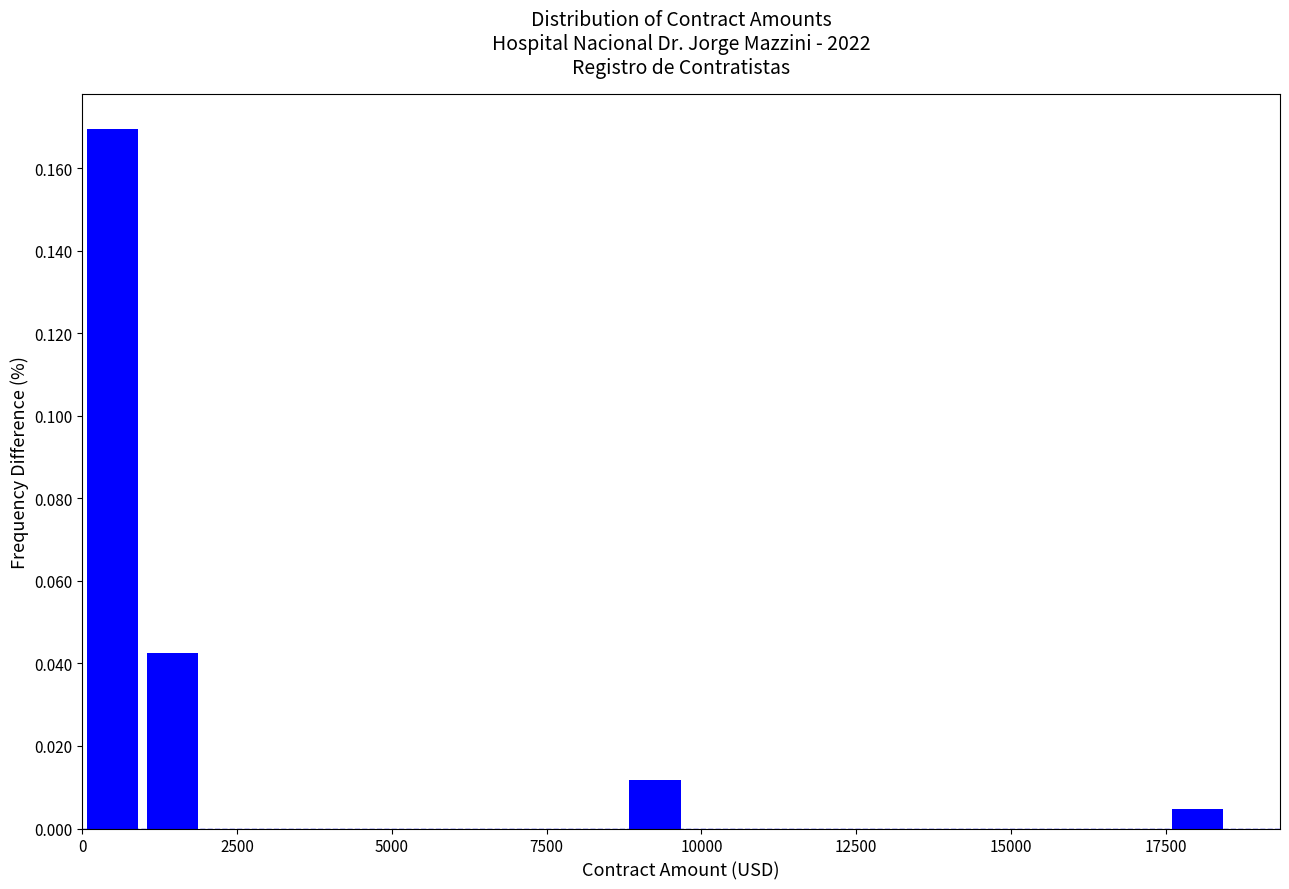

Read against the x-axis, roughly where is the centre of the tallest bar?

500